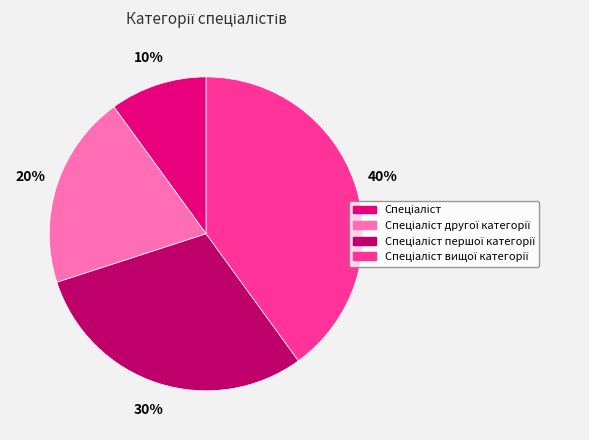

To the nearest percent, what is the difference between the largest and smallest slice percentages?

30%